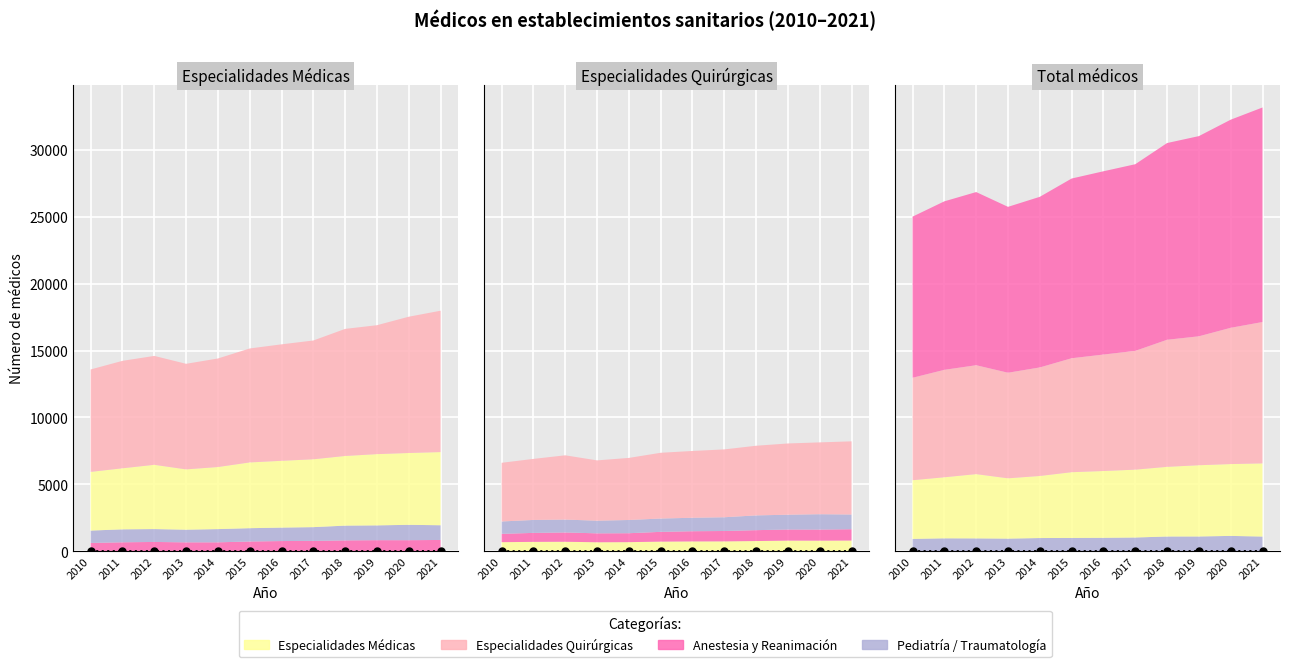

Which series has the widest spread of values?

Total médicos